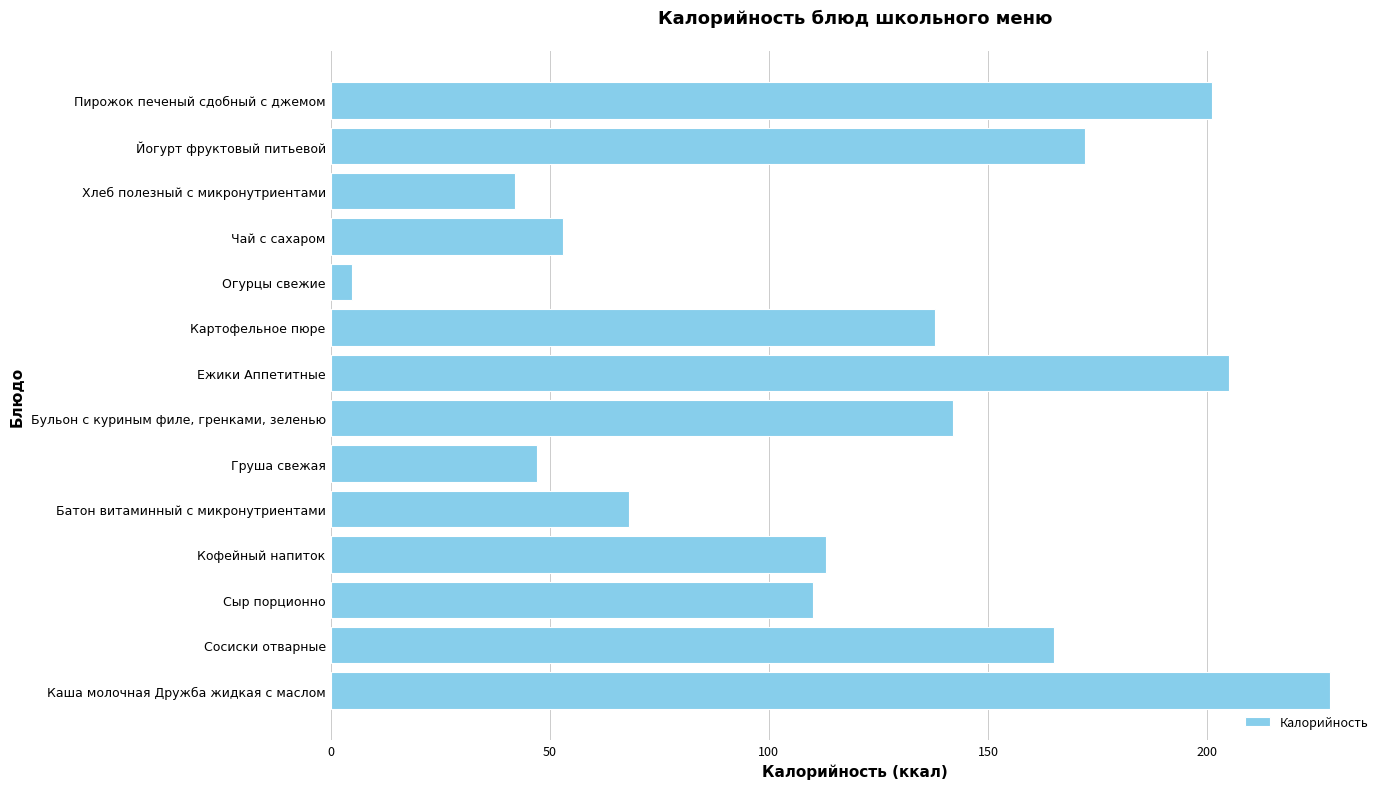

Approximately how many times larger is the value at Кофейный напиток compared to Бульон с куриным филе, гренками, зеленью?

0.8